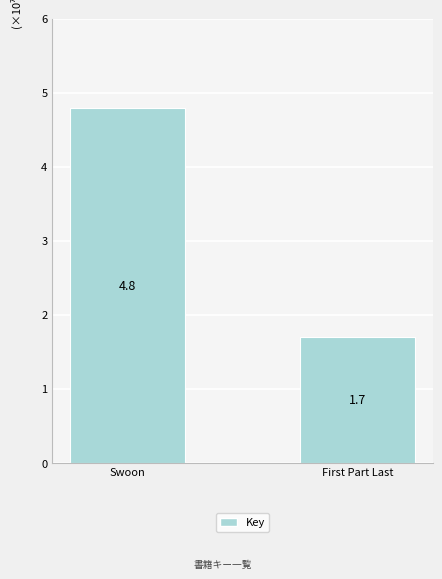

What is the change in value from Swoon to First Part Last?

-3.1